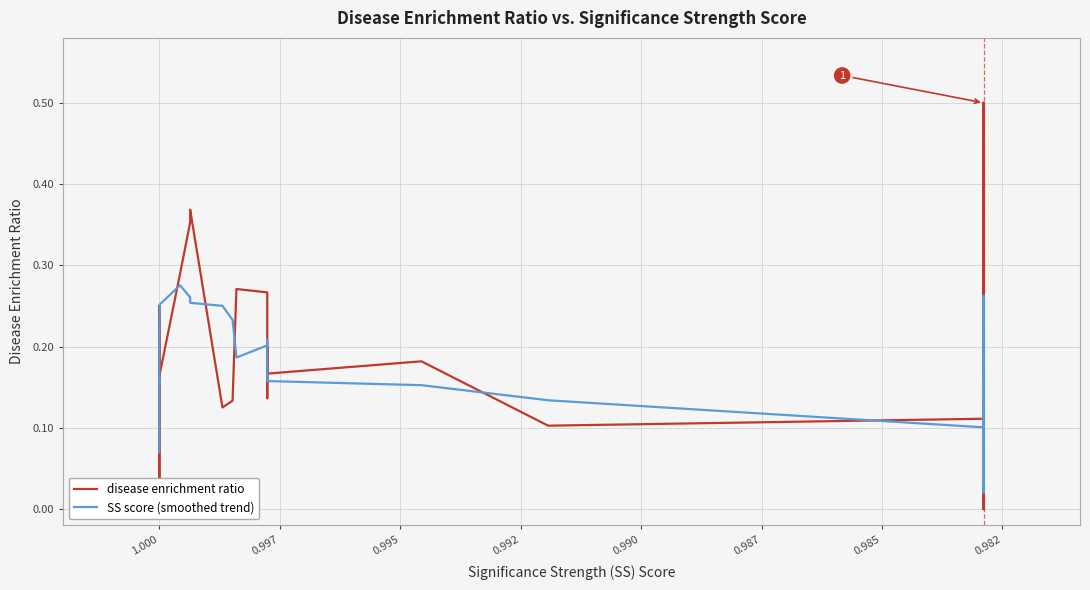

Is it true that SS score (smoothed trend) equals 0.0 at 23?

False